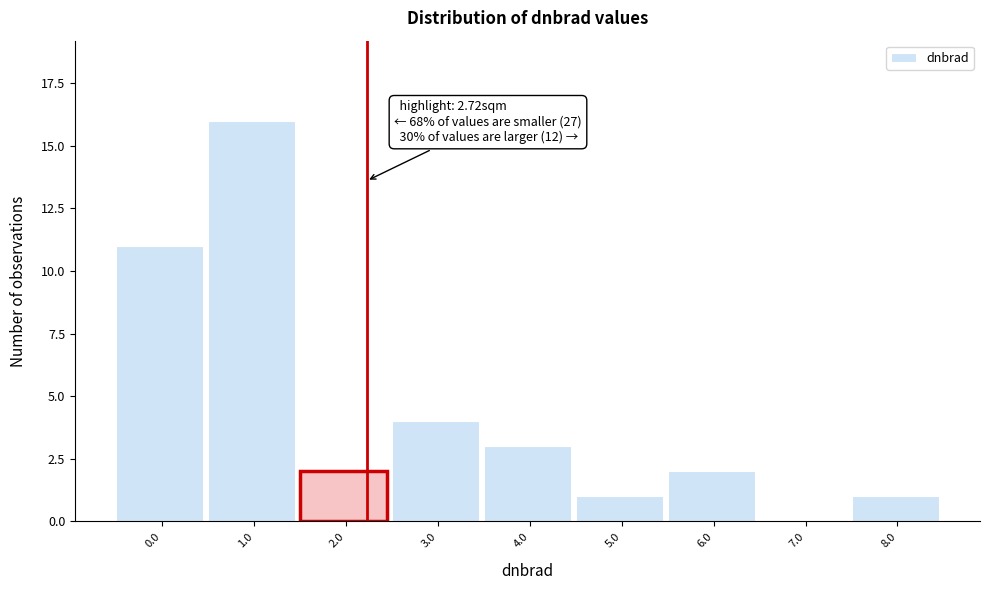

Reading left to right, extract all data points from this chart.

0.0=11	1.0=16	2.0=2	3.0=4	4.0=3	5.0=1	6.0=2	7.0=0	8.0=1